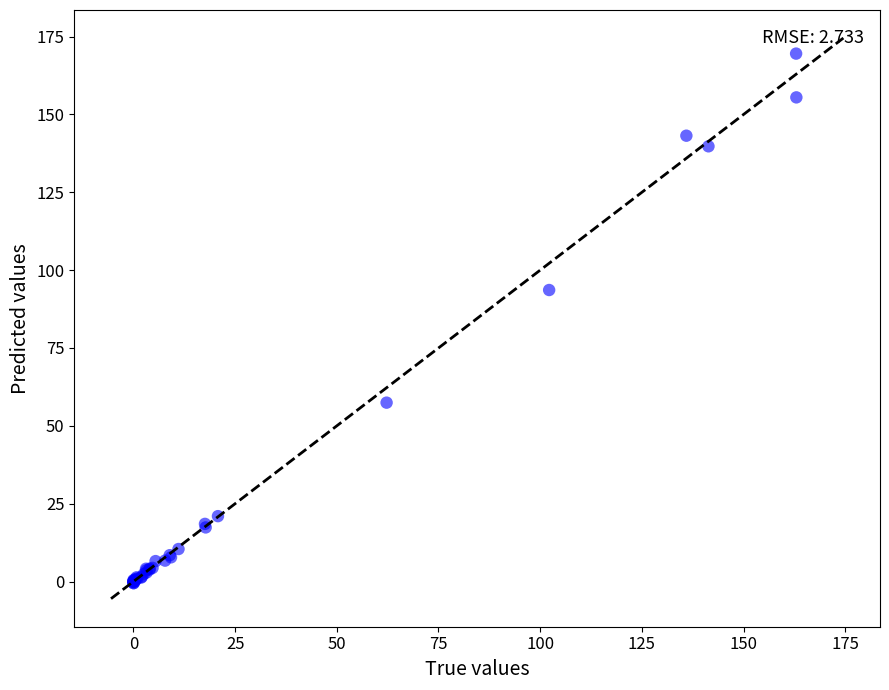

What Y value in the scatter plot is closest to 84?

93.6